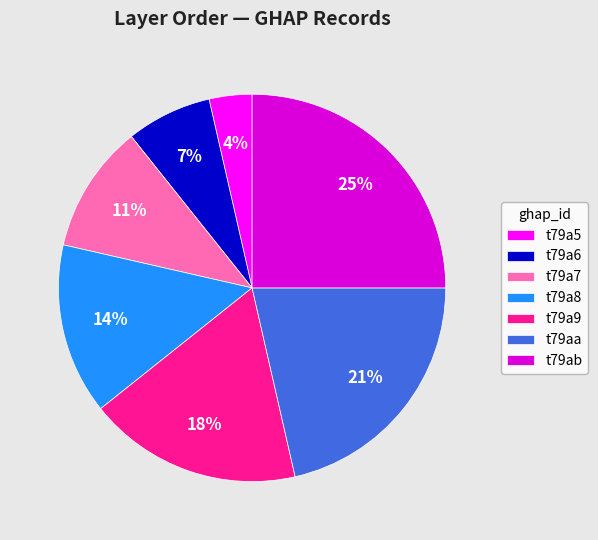

Is it true that t79a8 is 14% of the pie?

True